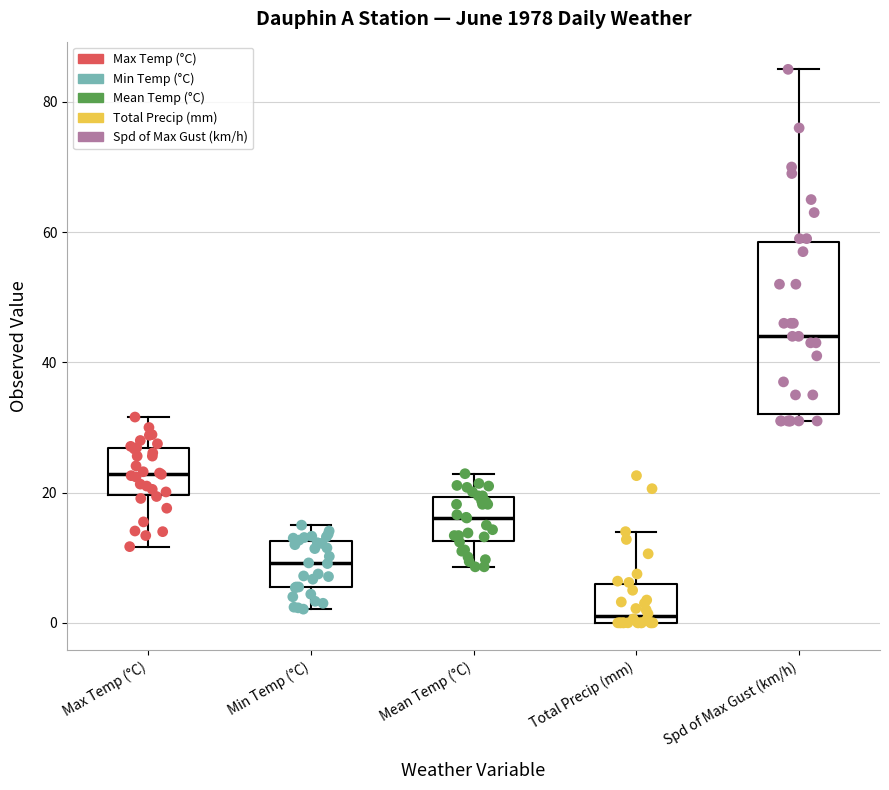

Reading left to right, read every box against the y-axis: the position of its median line, the range the box covers, and the ends of its whiskers. The values are not printed on the chart, so give them approximately, as read against the axis.

Max Temp (°C): median 22, box 20 to 26, whiskers 12 to 32
Min Temp (°C): median 10, box 6 to 12, whiskers 2 to 16
Mean Temp (°C): median 16, box 12 to 20, whiskers 8 to 22
Total Precip (mm): median 2, box 0 to 6, whiskers 0 to 14
Spd of Max Gust (km/h): median 44, box 32 to 58, whiskers 32 (just below the box's lower edge) to 86